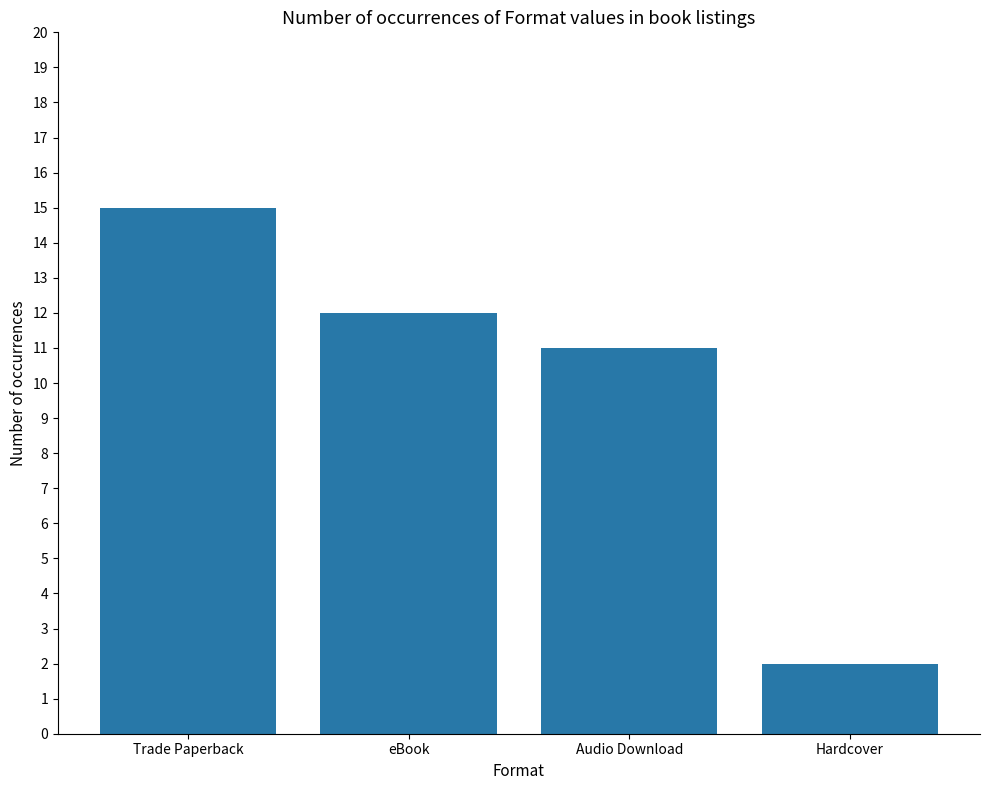

Reading left to right, list all the values displayed in this chart.

Trade Paperback=15	eBook=12	Audio Download=11	Hardcover=2